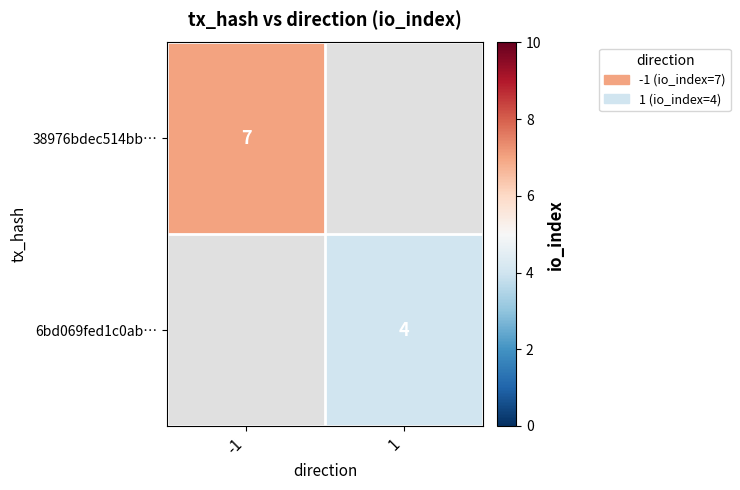

At how many categories does at least one series exceed 4?

1